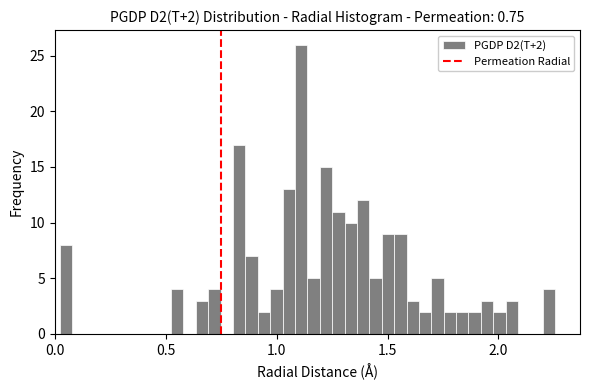

Read against the x-axis, roughly where is the centre of the tallest bar?

1.10